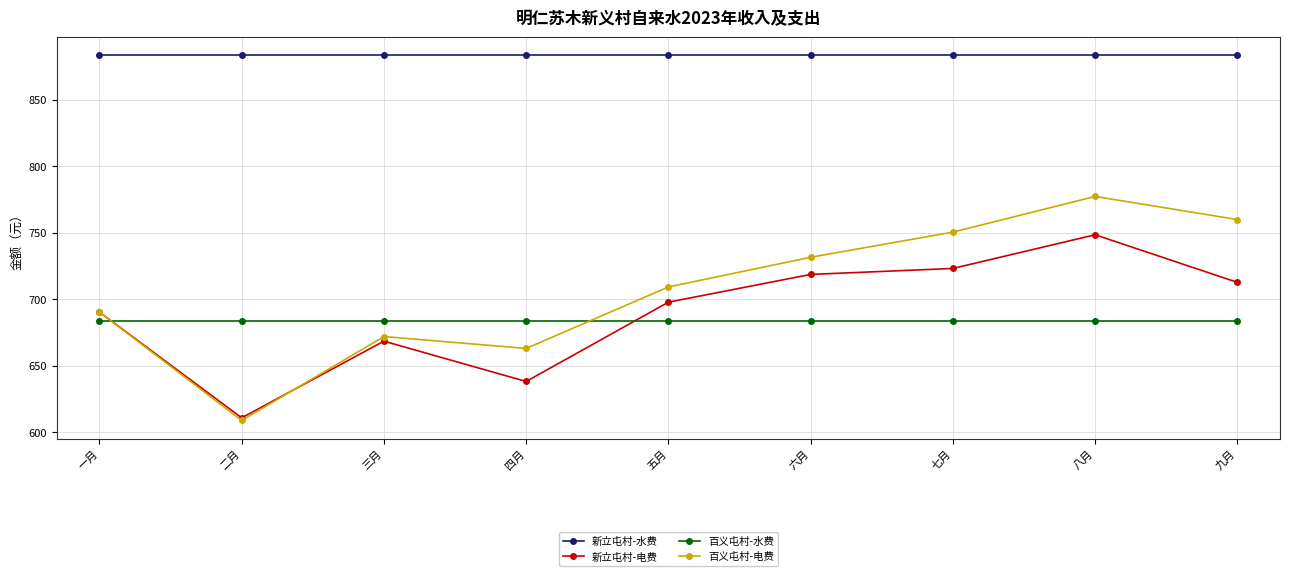

At which category does 新立屯村-电费 reach its first local peak?

三月